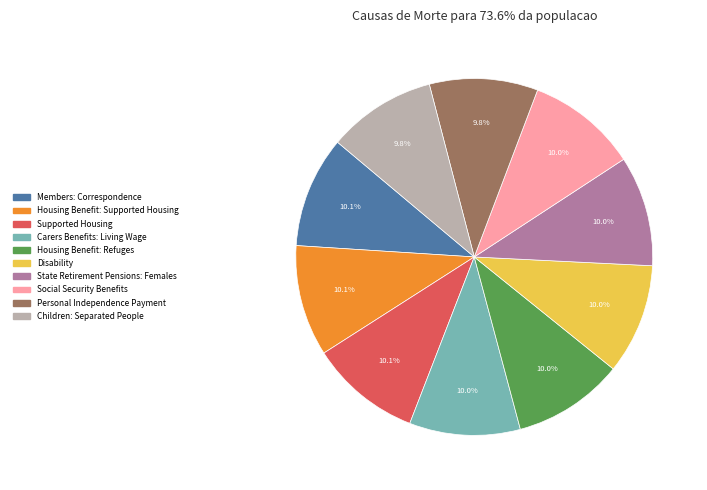

True or false: Members: Correspondence accounts for 16% of the total.

False